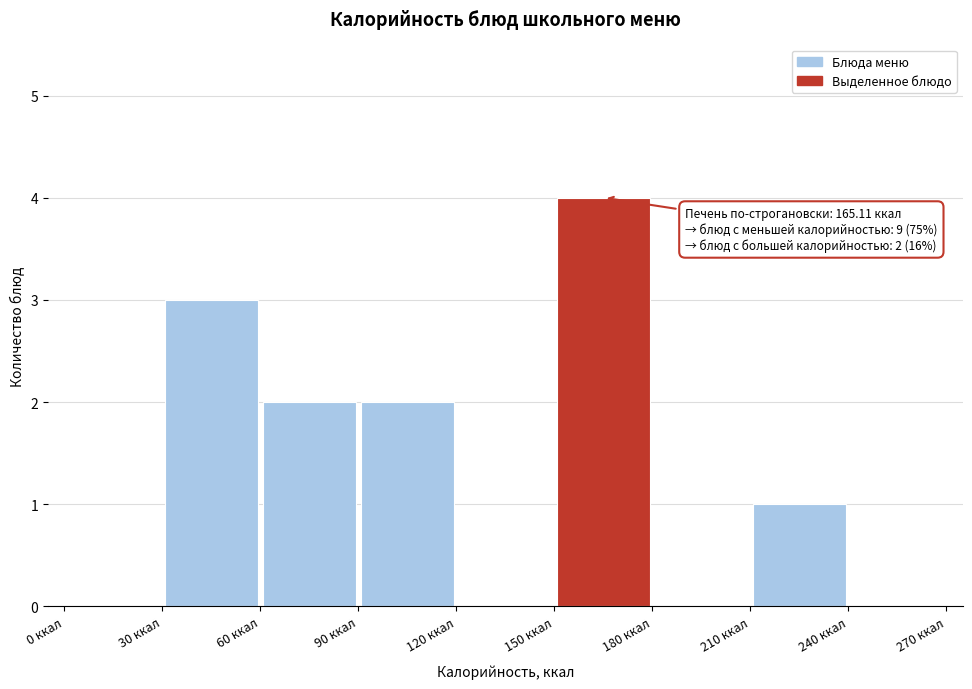

Over which range of the x-axis is the bar tallest?

150 to 180